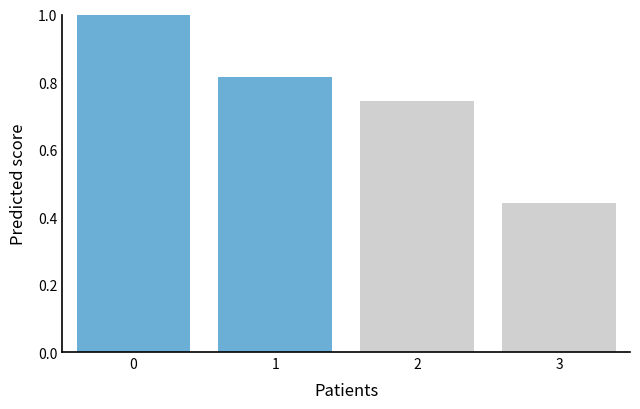

Which category has the lowest value across all series?

3